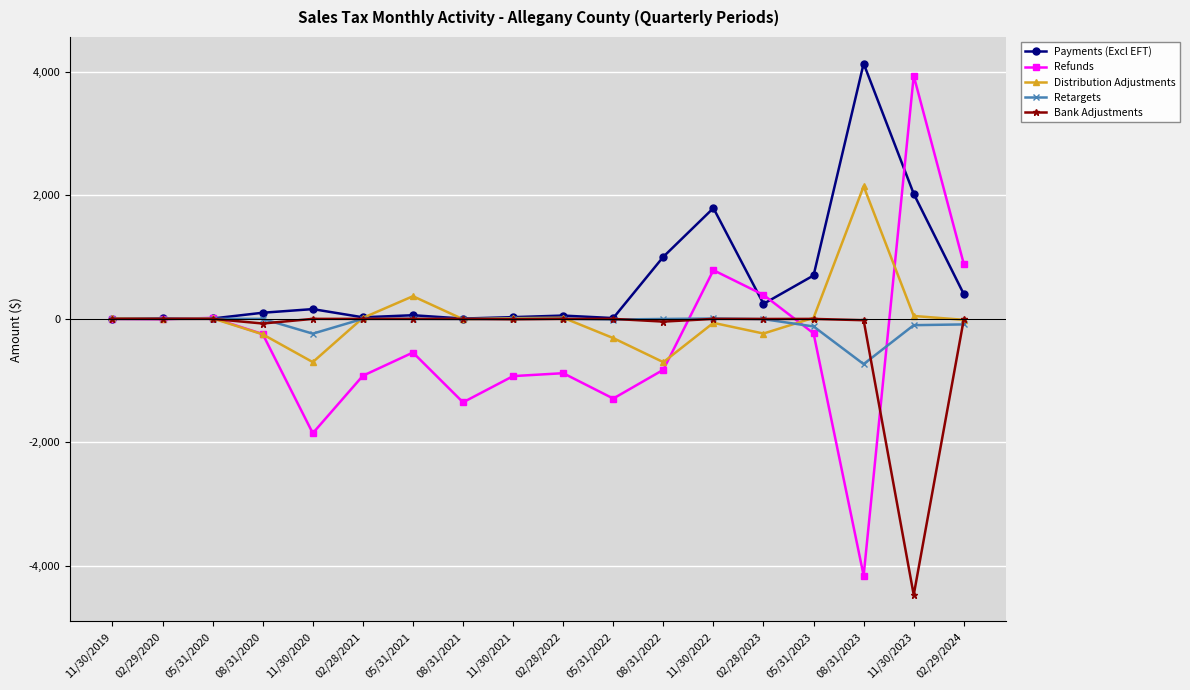

What is the value of the Refunds point at the 12th from the left?

-824.8